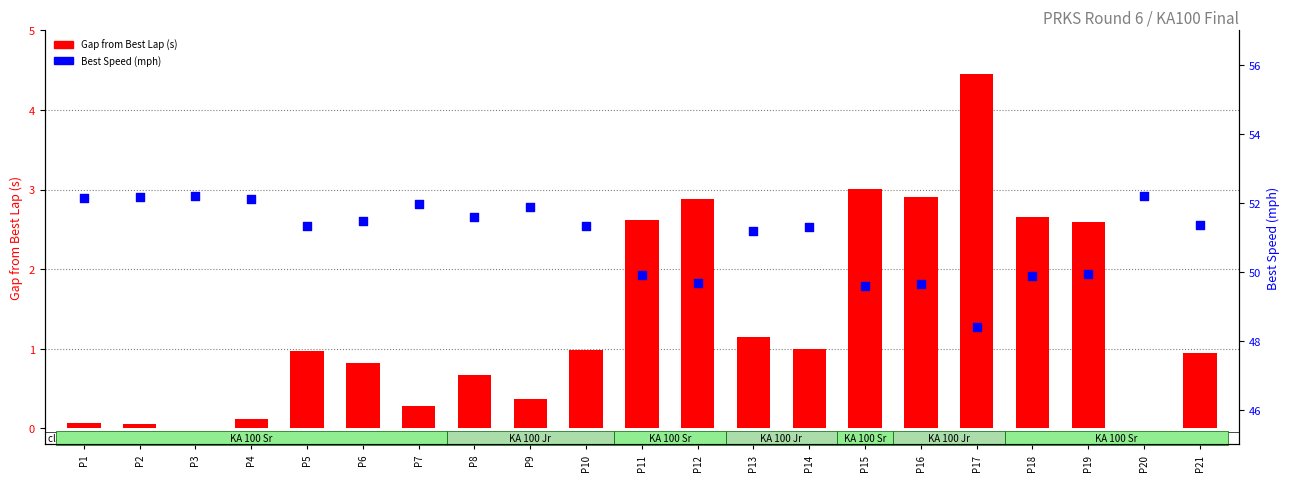

What is the total value across all series at P7?

52.2